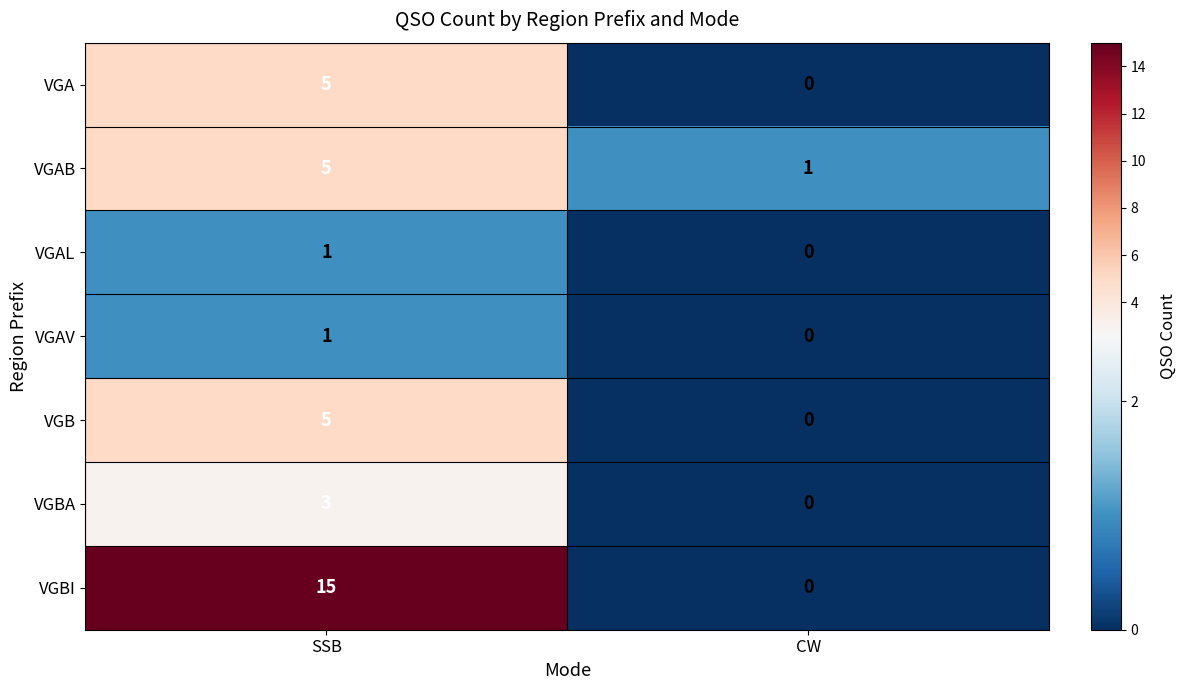

True or false: VGA has a value of 5 at SSB.

True